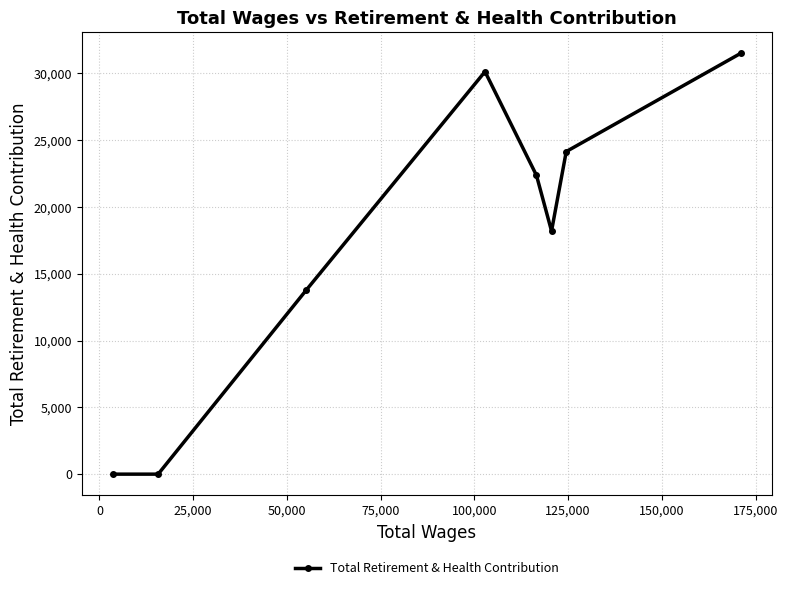

What is the difference between the second highest and second lowest values?

30139